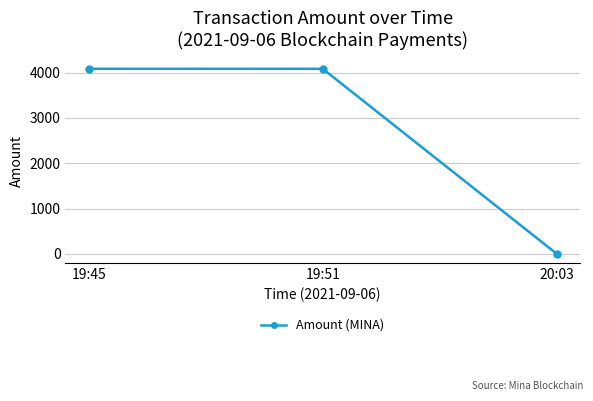

How many data points are less than 4083?

1